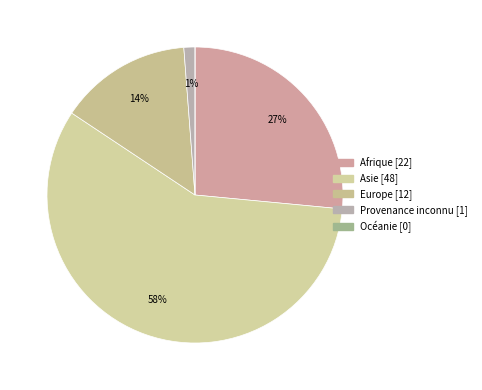

What is the change in value from Asie to Océanie?

-48